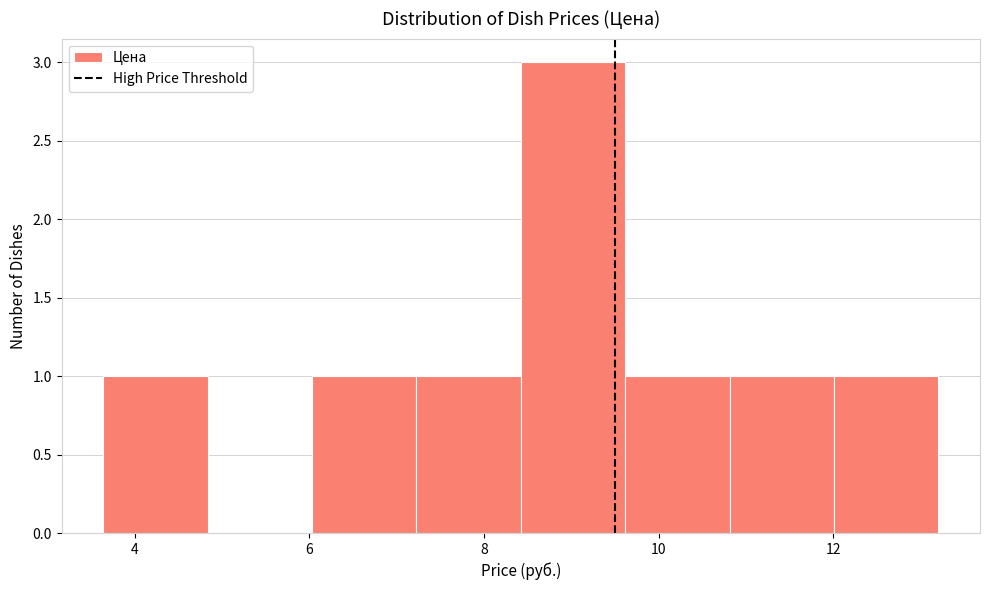

Reading left to right, transcribe this chart: for each bar, give the range it covers on the x-axis and its height. Neither the bar edges nor the heights are printed on the chart, so give them approximately, as read against the axes.

3.6 to 4.8: 1
4.8 to 6.0: 0
6.0 to 7.2: 1
7.2 to 8.4: 1
8.4 to 9.6: 3
9.6 to 10.8: 1
10.8 to 12.0: 1
12.0 to 13.2: 1